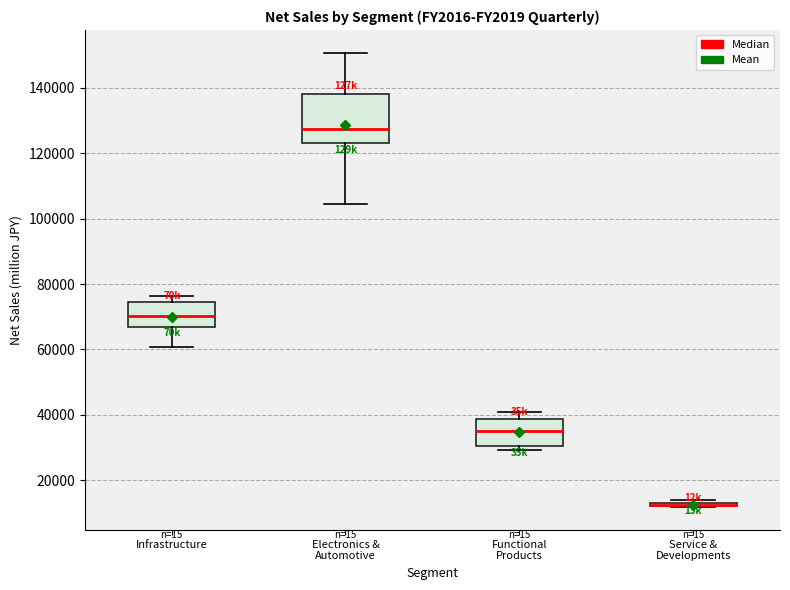

Reading left to right, read every box against the y-axis: the position of its median line, the range the box covers, and the ends of its whiskers. The values are not printed on the chart, so give them approximately, as read against the axis.

Infrastructure: median 70000, box 66000 to 74000, whiskers 60000 to 76000
Electronics & Automotive: median 128000, box 124000 to 138000, whiskers 104000 to 150000
Functional Products: median 36000, box 30000 to 38000, whiskers 30000 (just below the box's lower edge) to 40000
Service & Developments: box collapsed to a line at 12000, whiskers 12000 to 14000